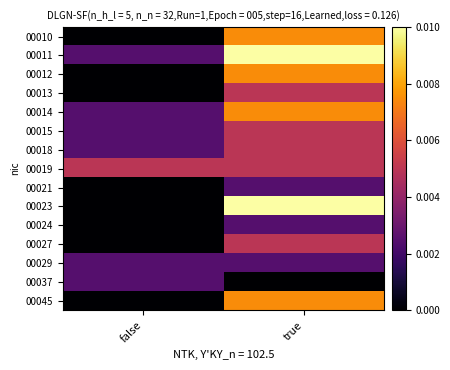

Which label corresponds to the largest value in the chart?

true